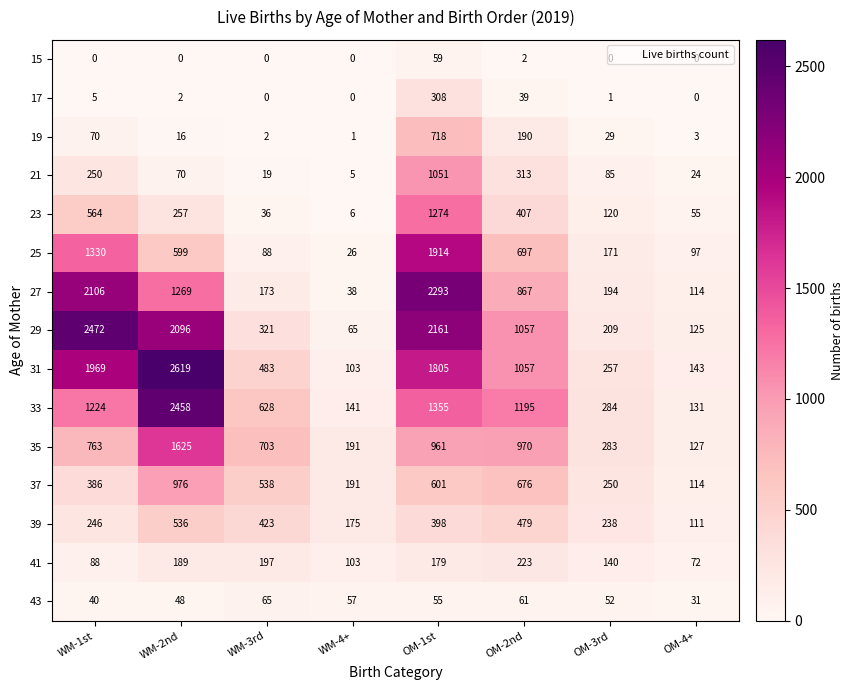

How many data points does each series have?

8